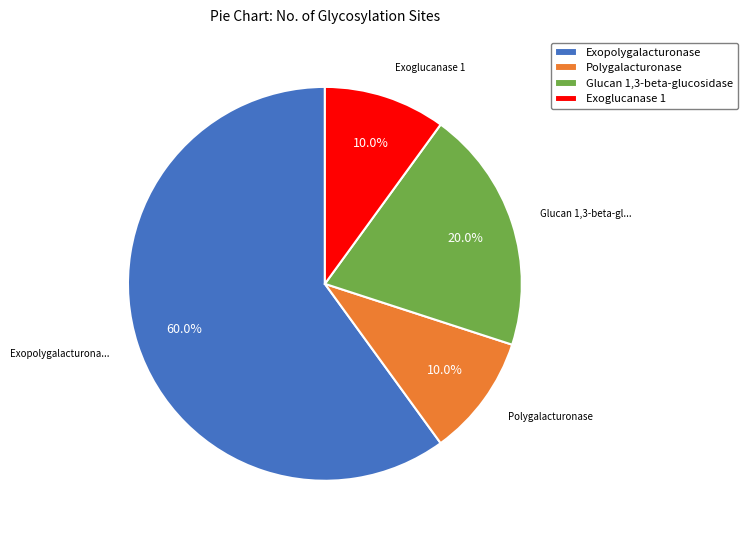

Is it true that Exopolygalacturonase is 66% of the pie?

False